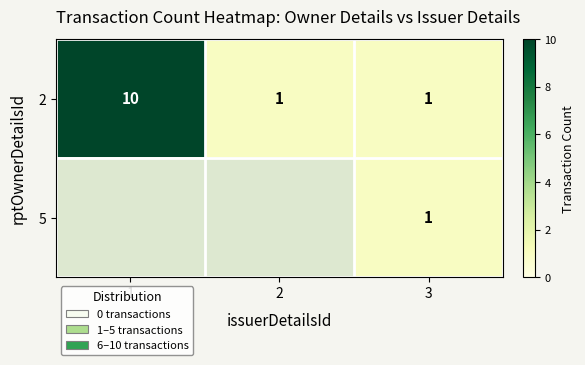

Is it true that 5 equals 1 at 3?

True